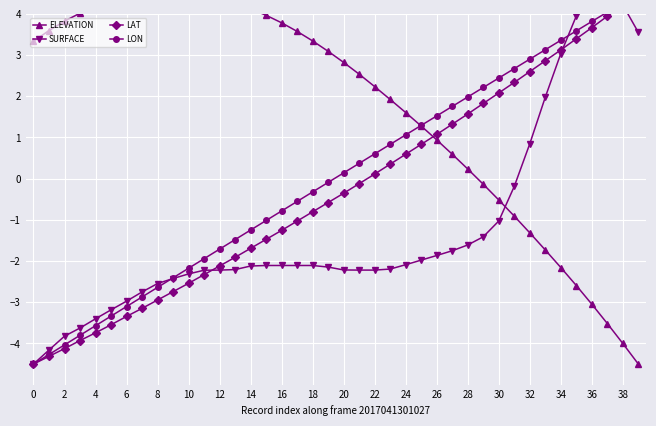

List the series in order of their peak value, lowest first.

ELEVATION, SURFACE, LAT, LON